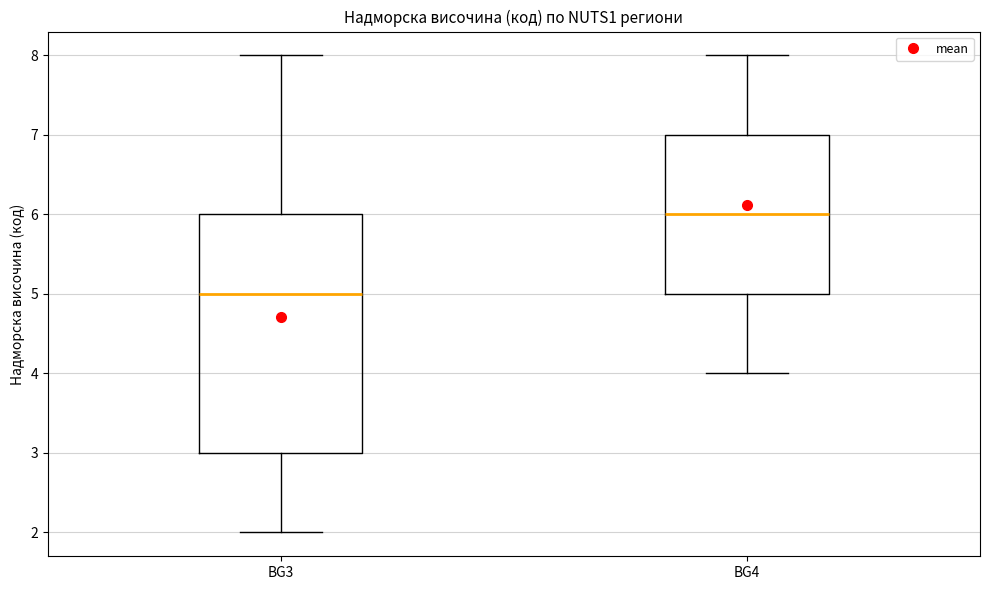

Reading left to right, transcribe this box plot: for each box, give where its median line is, the range the box spans, and where its two whiskers end, as read against the y-axis. The values are not printed on the chart, so give them approximately, as read against the axis.

BG3: median 5, box 3 to 6, whiskers 2 to 8
BG4: median 6, box 5 to 7, whiskers 4 to 8